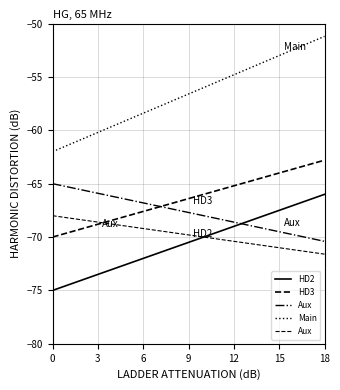

Which series has the widest spread of values?

Main